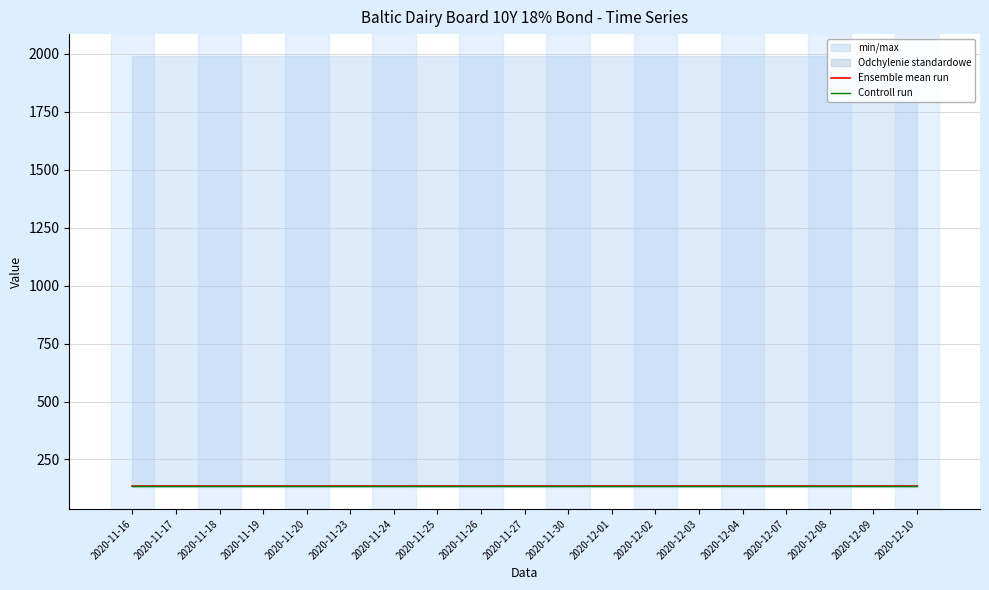

Reading left to right, transcribe all the data shown in this chart.

Ensemble mean run: 134.7	134.7	134.7	134.7	134.7	134.7	134.7	134.7	134.7	134.7	134.7	134.7	134.7	134.7	134.7	134.7	134.7	134.7	134.7
Controll run: 135.0	135.0	135.0	135.0	135.0	135.0	135.0	135.0	135.0	135.0	135.0	135.0	135.0	135.0	135.0	135.0	135.0	135.0	135.0